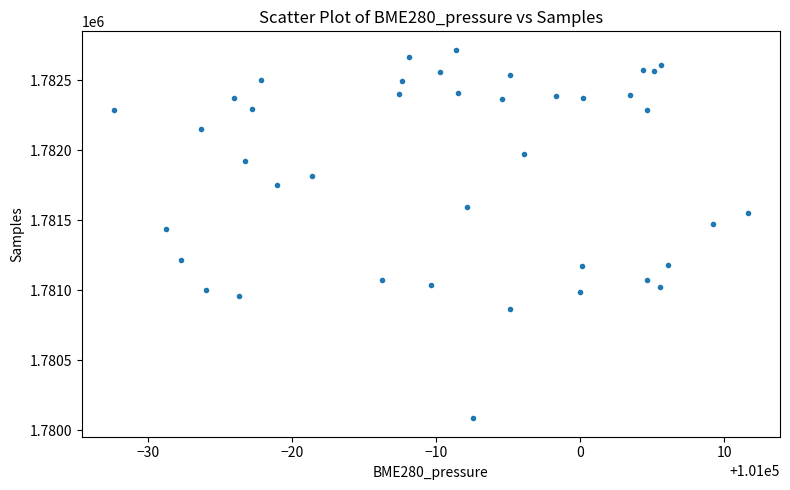

What is the range of Y values (max minus min)?

2633